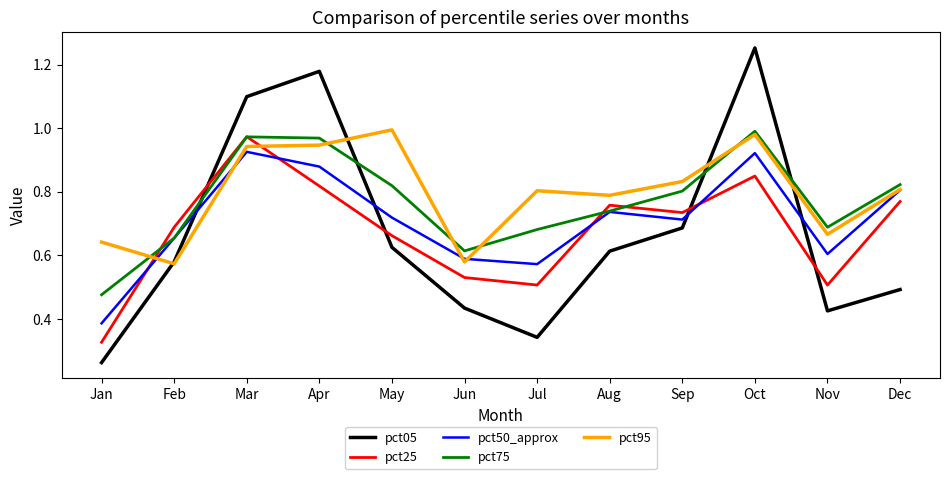

Is this an area chart (filled region under the line)?

No